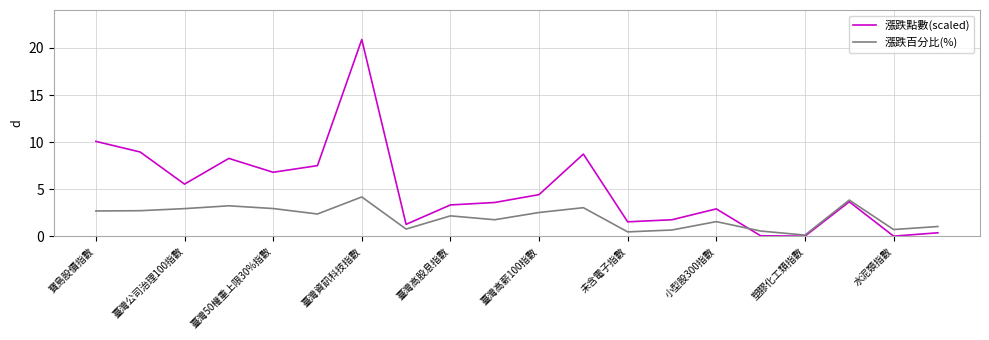

Rank the series by their average value, from highest to lowest.

漲跌點數(scaled), 漲跌百分比(%)